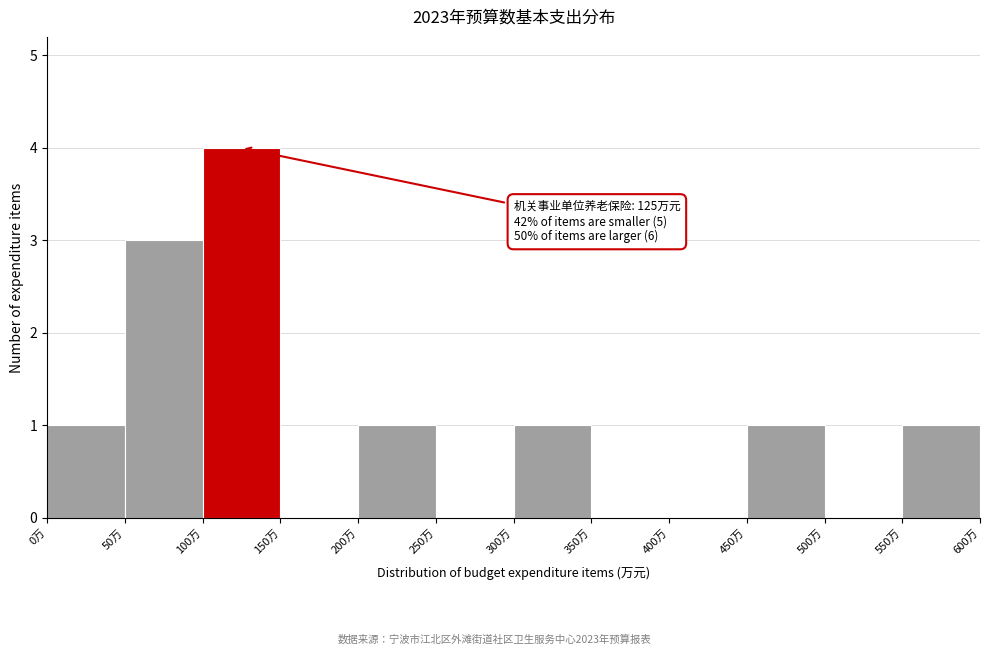

Over which range of the x-axis is the bar tallest?

100 to 150